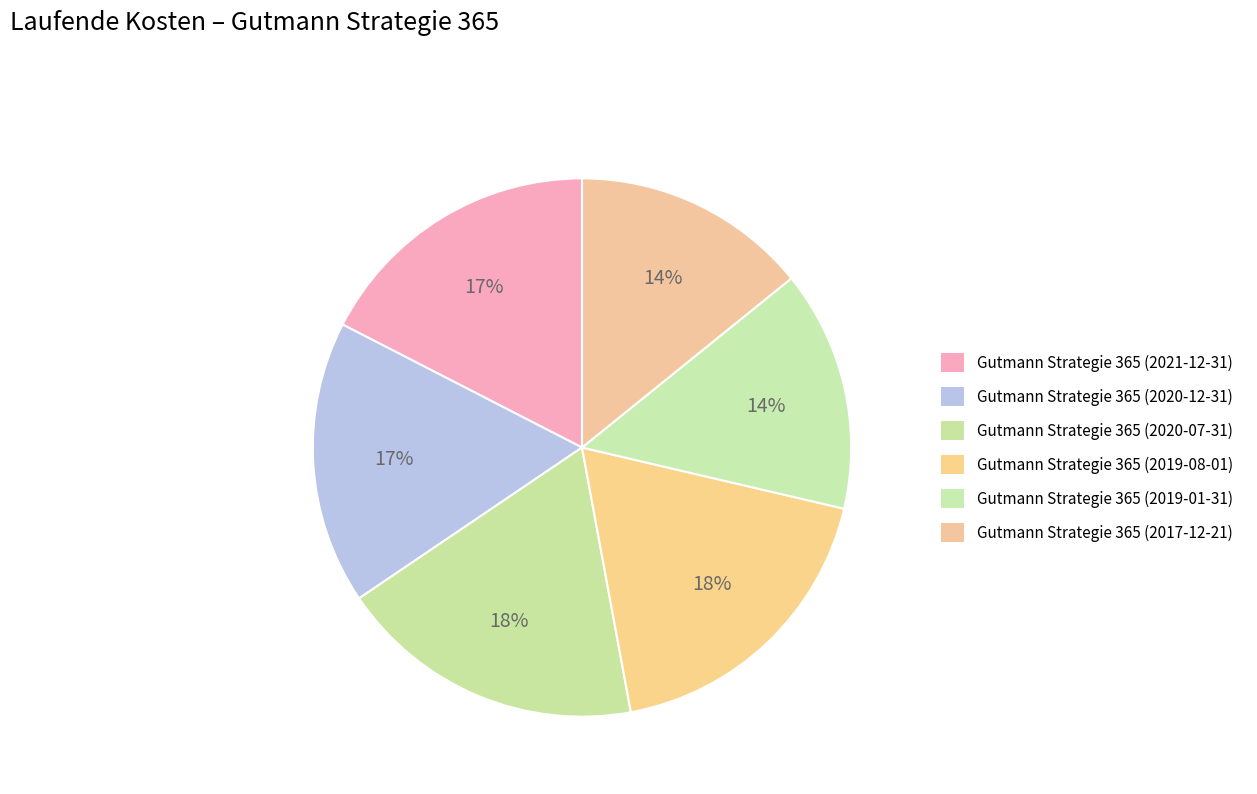

How many slices are in this pie chart?

6